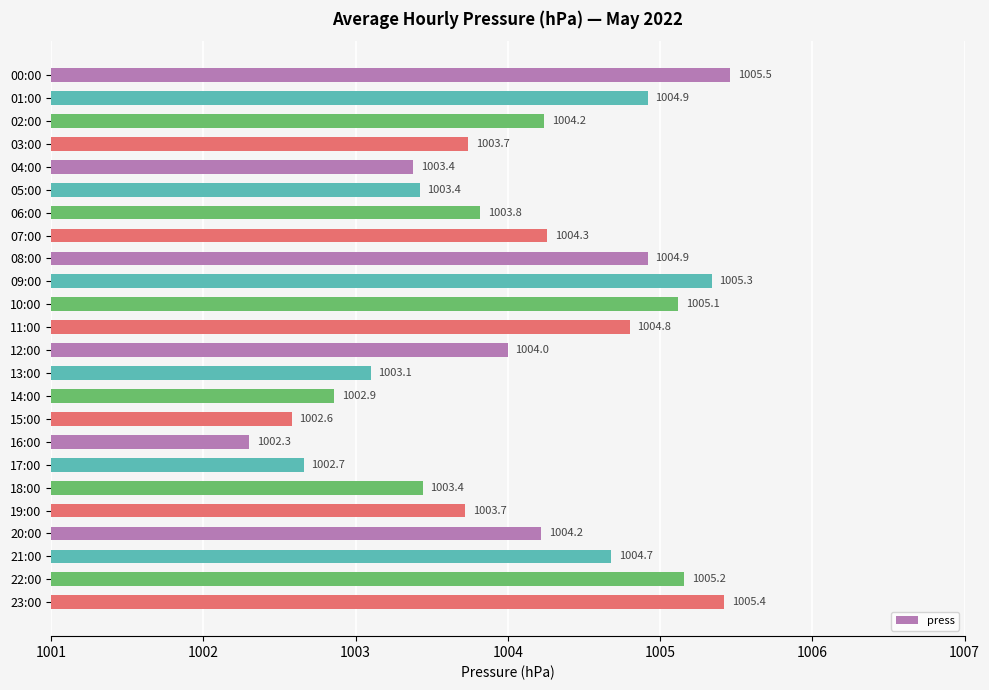

What is the sum of all values?

24097.6